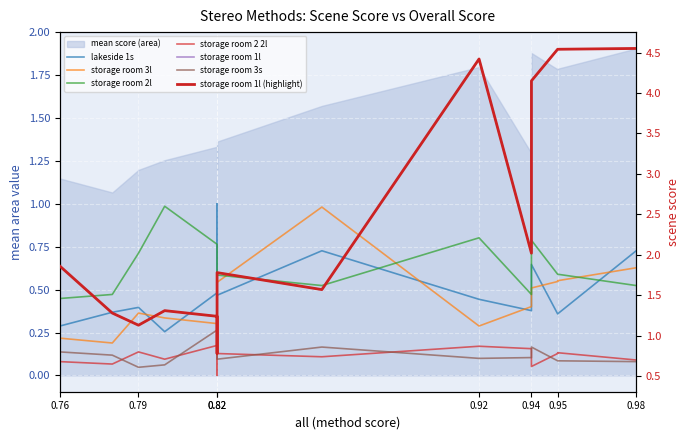

After their last crossing, which series has the higher values: storage room 2l or lakeside 1s?

lakeside 1s